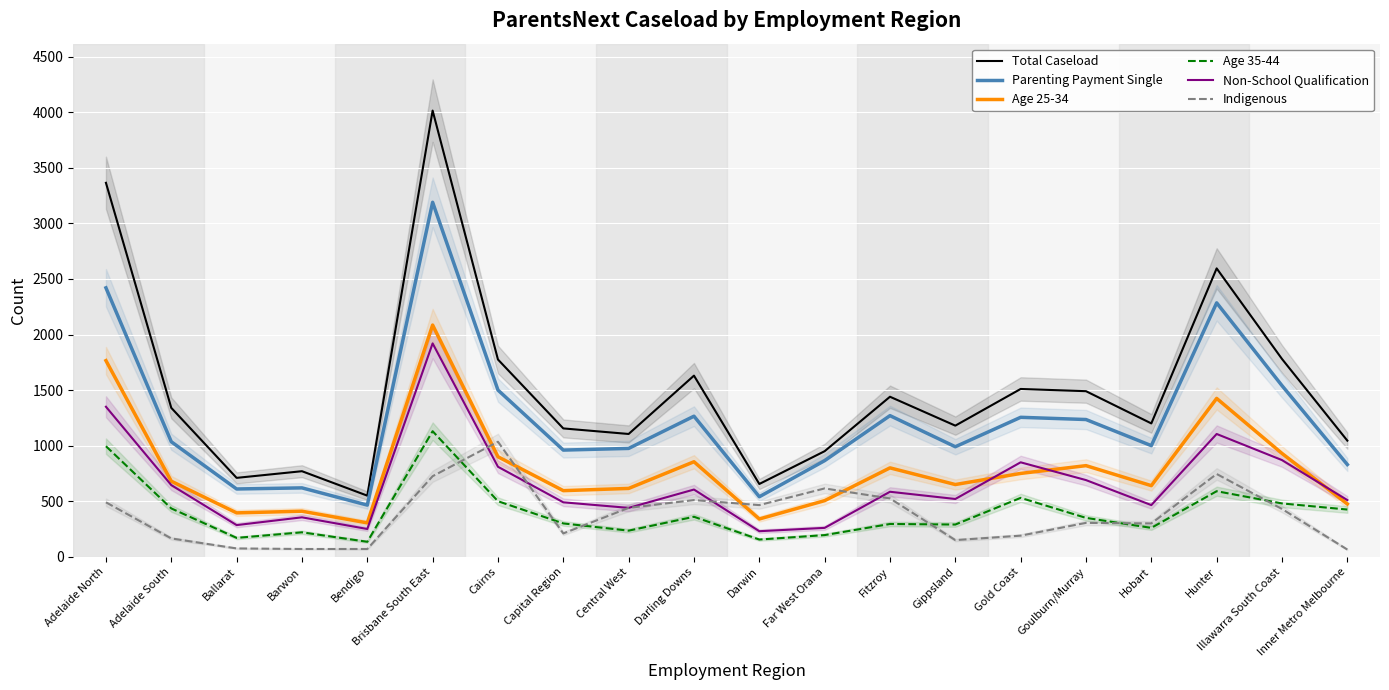

What is the minimum value for Indigenous?

65